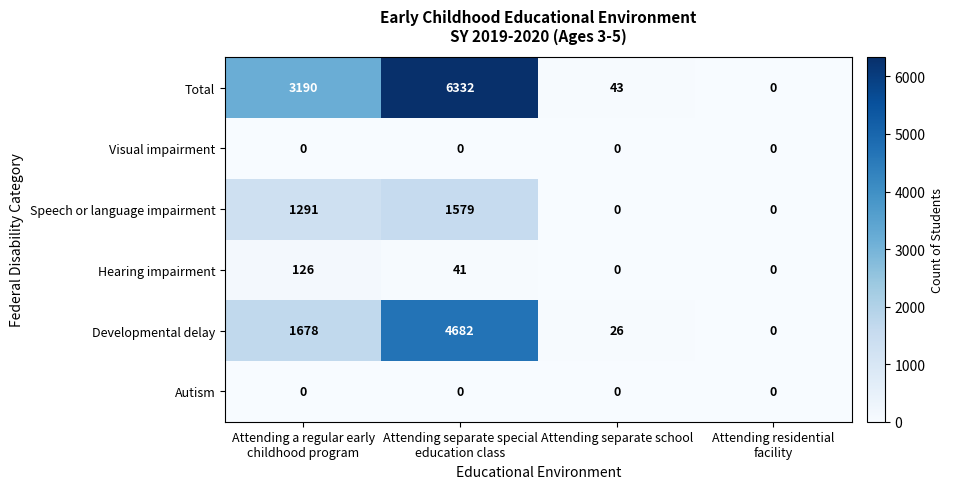

Which series has the largest total across all categories?

Total